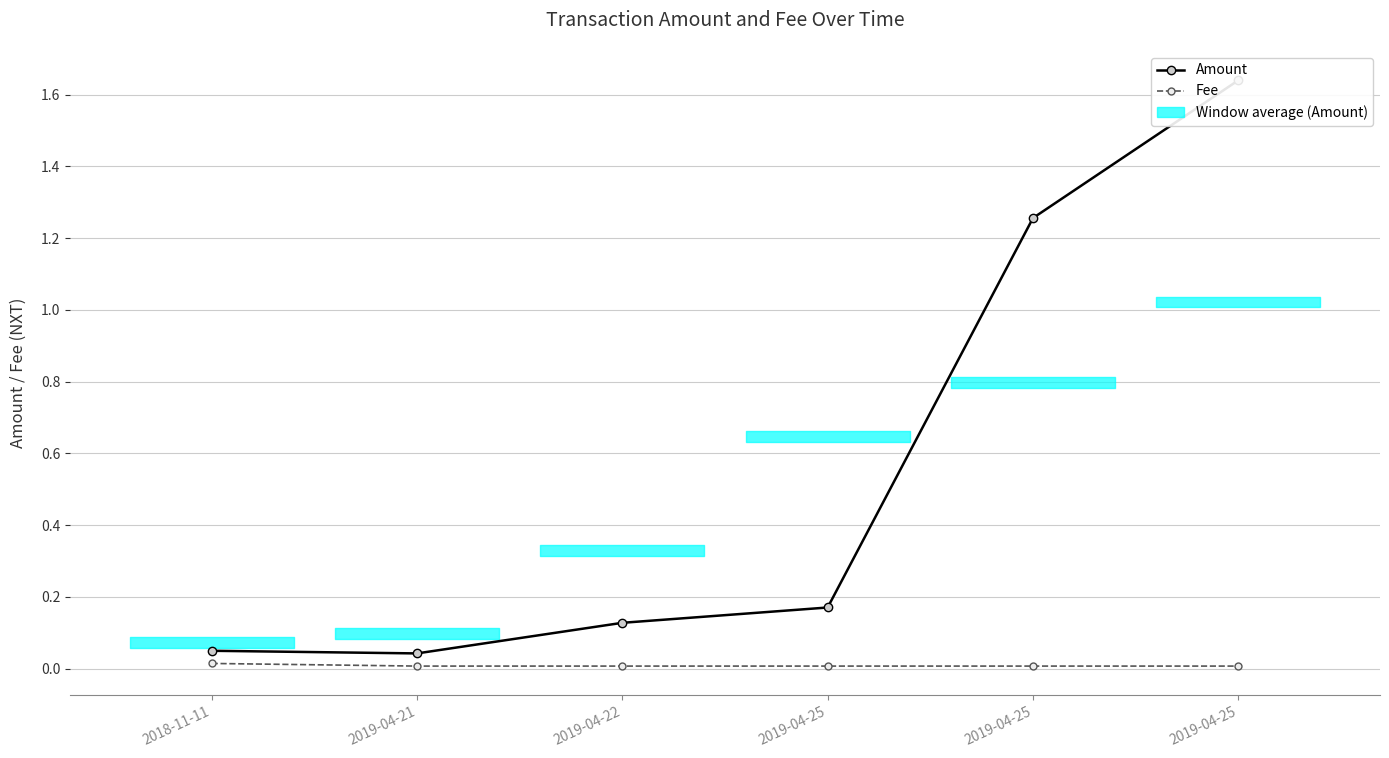

What value does the Amount series have at 2019-04-25?

0.2